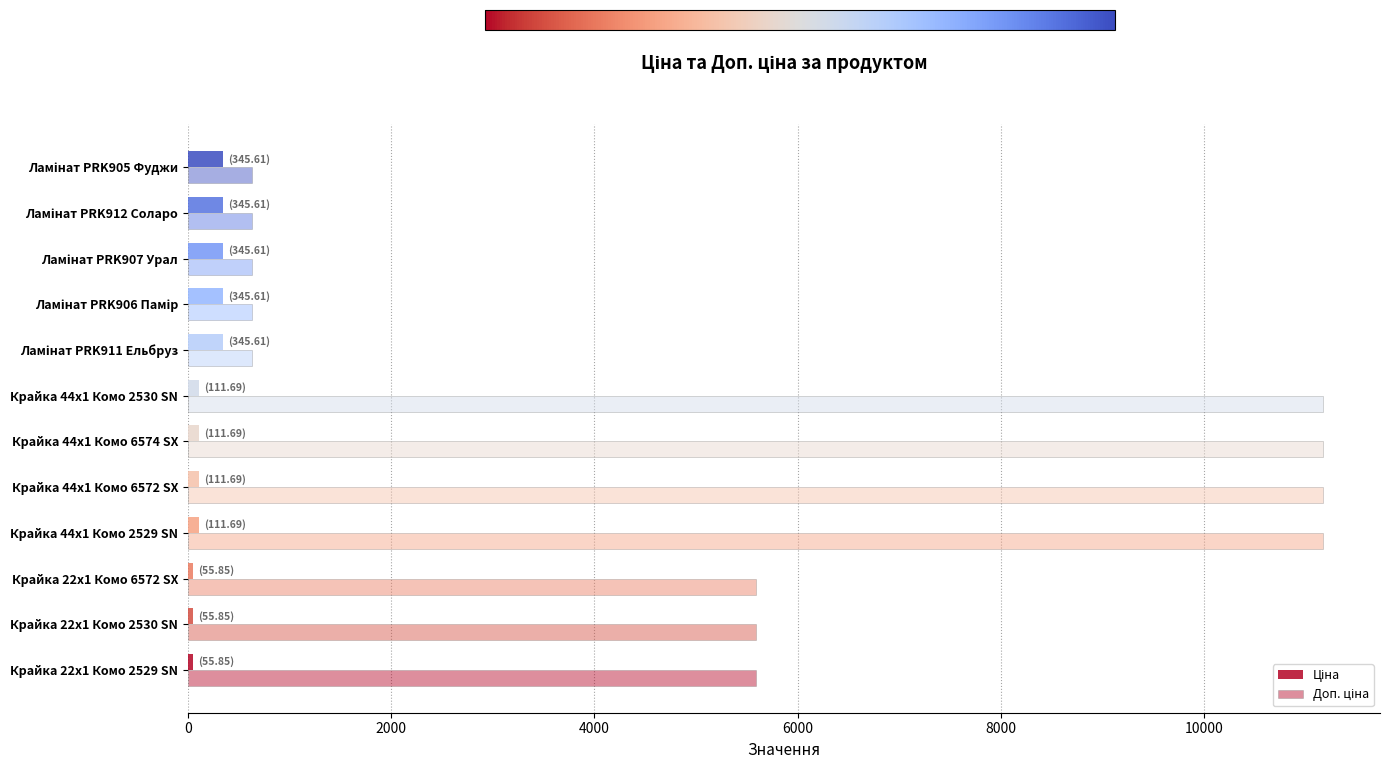

How many categories are shown in the chart?

12